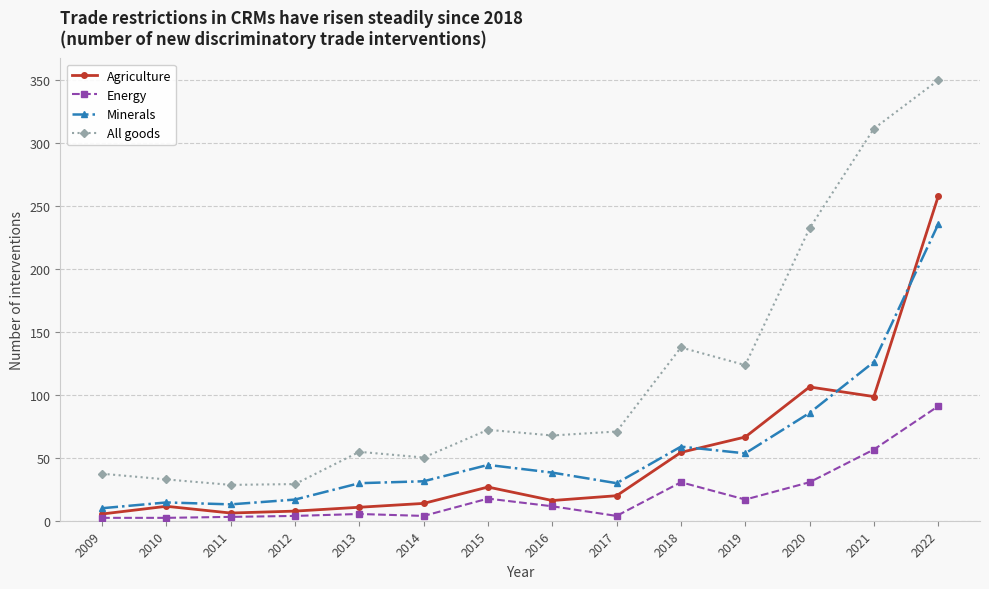

What is the value of the All goods point at the 3rd from the left?

28.5